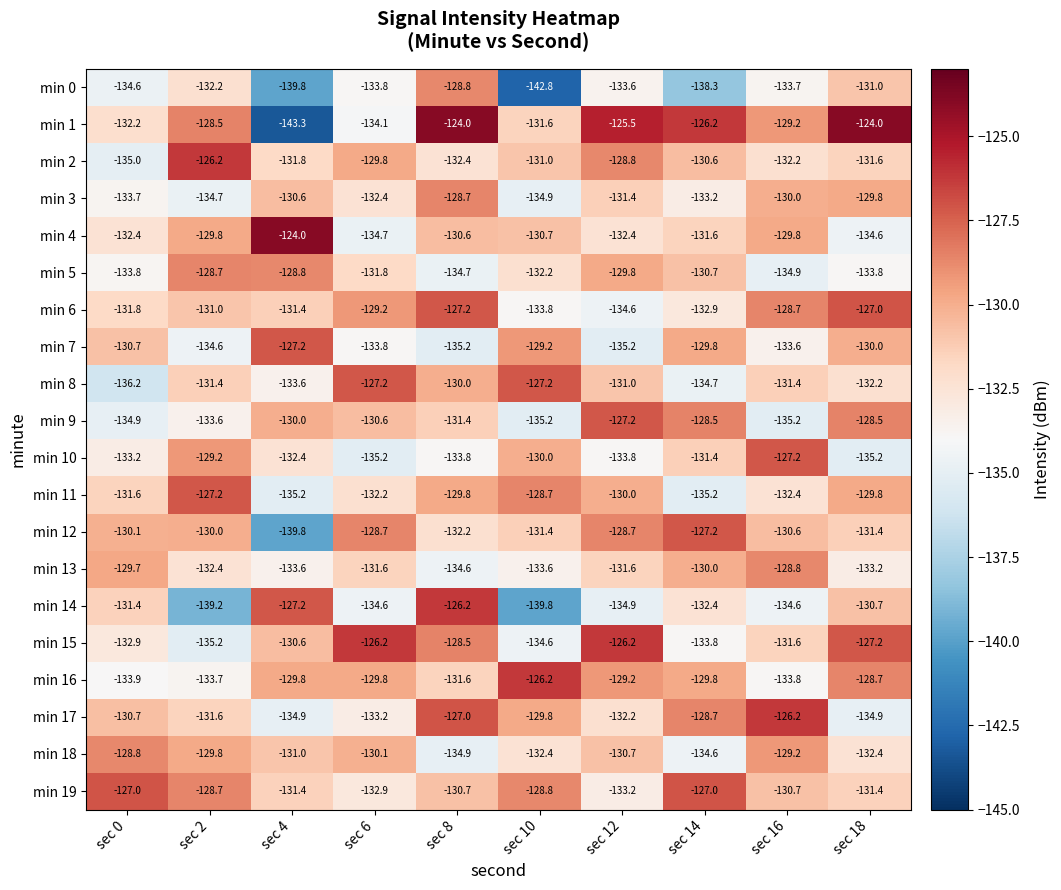

Which category has the lowest value in the min 15 series?

sec 2